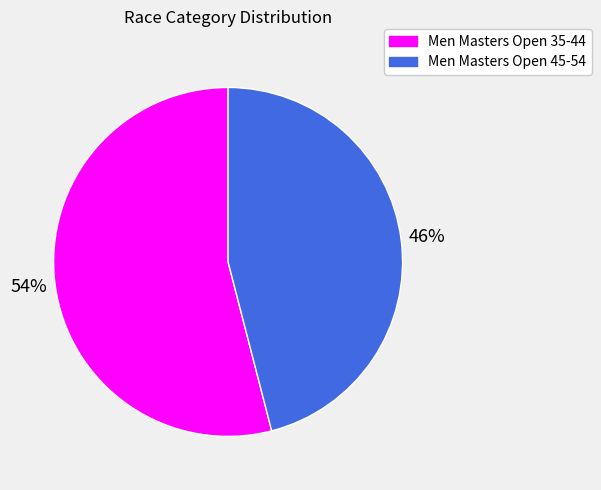

Which category has the smallest portion of the pie?

Men Masters Open 45-54